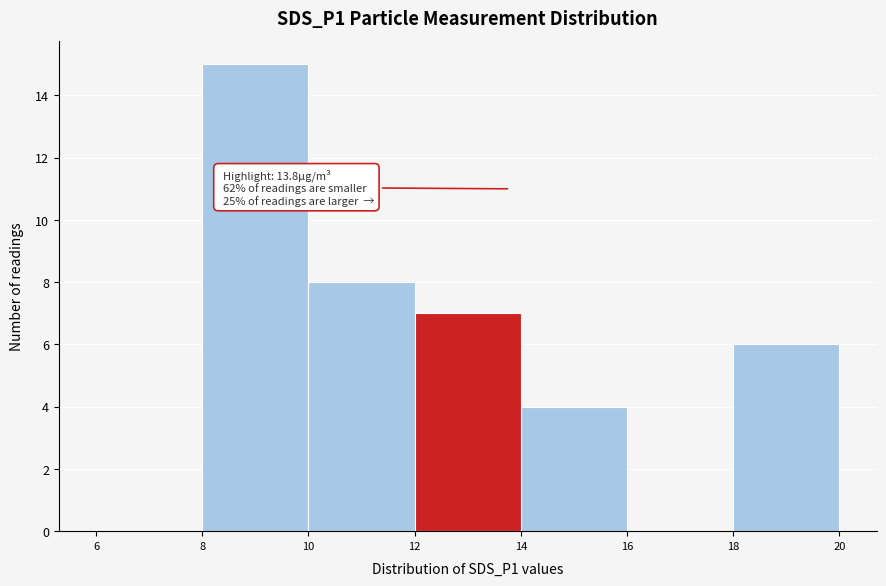

Over which range of the x-axis is the bar tallest?

8 to 10